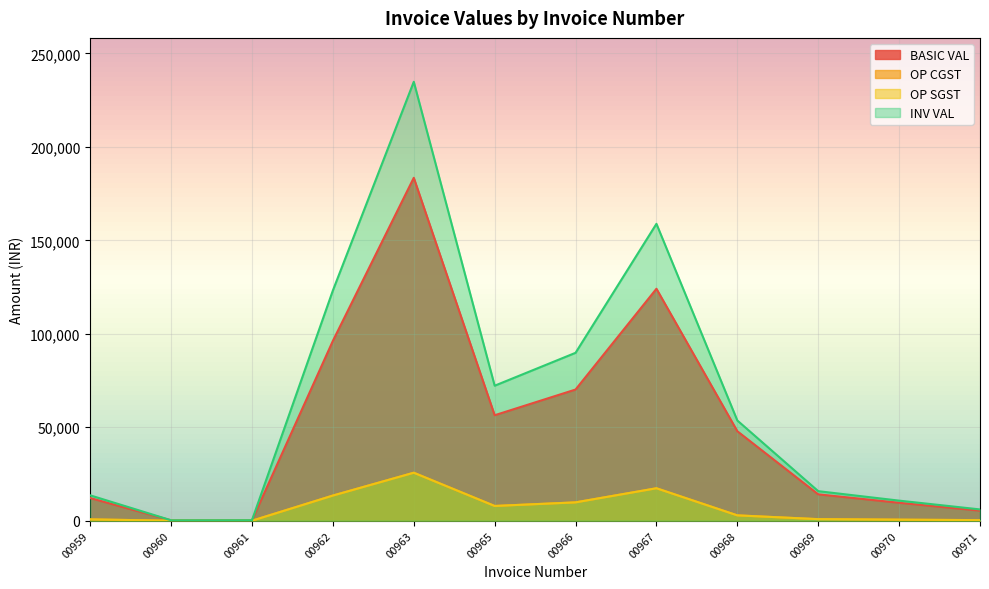

What are all the series names shown in the legend?

BASIC VAL, OP CGST, OP SGST, INV VAL